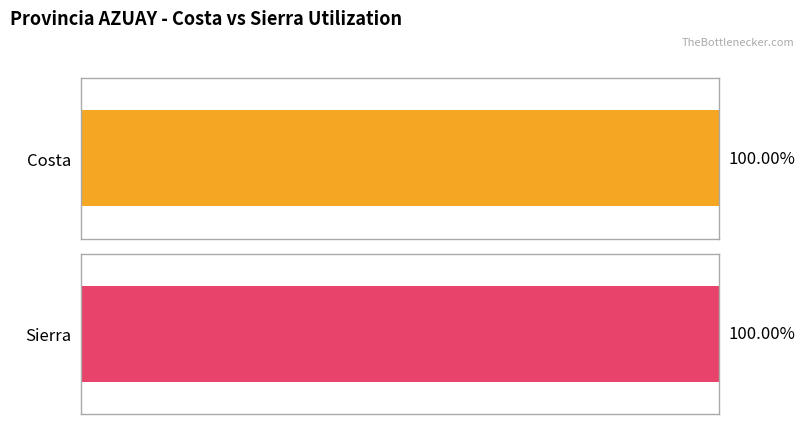

What are all the series names shown in the legend?

Costa, Sierra